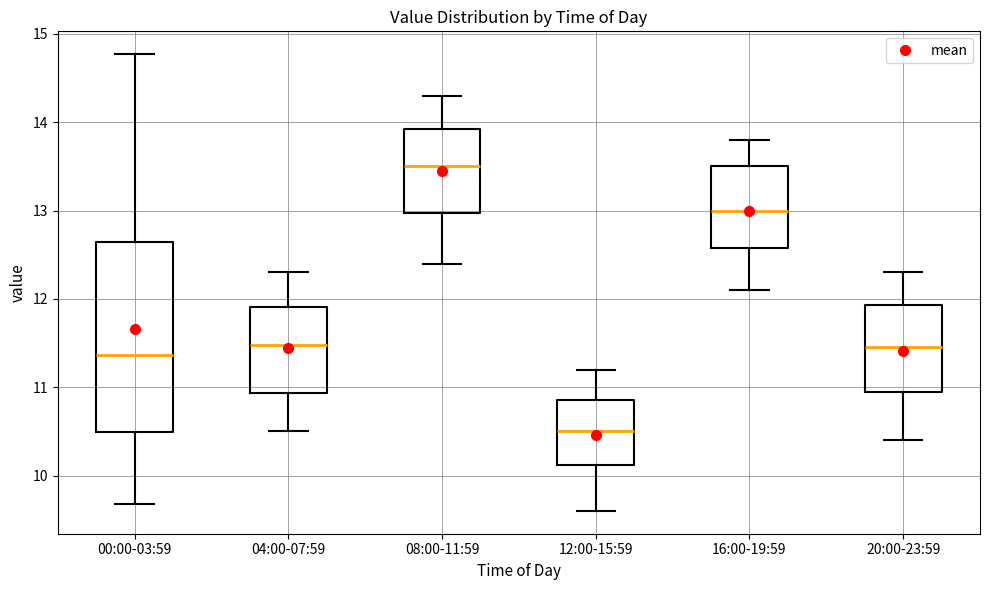

Reading left to right, transcribe this box plot: for each box, give where its median line is, the range the box spans, and where its two whiskers end, as read against the y-axis. The values are not printed on the chart, so give them approximately, as read against the axis.

00:00-03:59: median 11.4, box 10.5 to 12.6, whiskers 9.7 to 14.8
04:00-07:59: median 11.5, box 10.9 to 11.9, whiskers 10.5 to 12.3
08:00-11:59: median 13.5, box 13.0 to 13.9, whiskers 12.4 to 14.3
12:00-15:59: median 10.5, box 10.1 to 10.9, whiskers 9.6 to 11.2
16:00-19:59: median 13.0, box 12.6 to 13.5, whiskers 12.1 to 13.8
20:00-23:59: median 11.5, box 11.0 to 11.9, whiskers 10.4 to 12.3